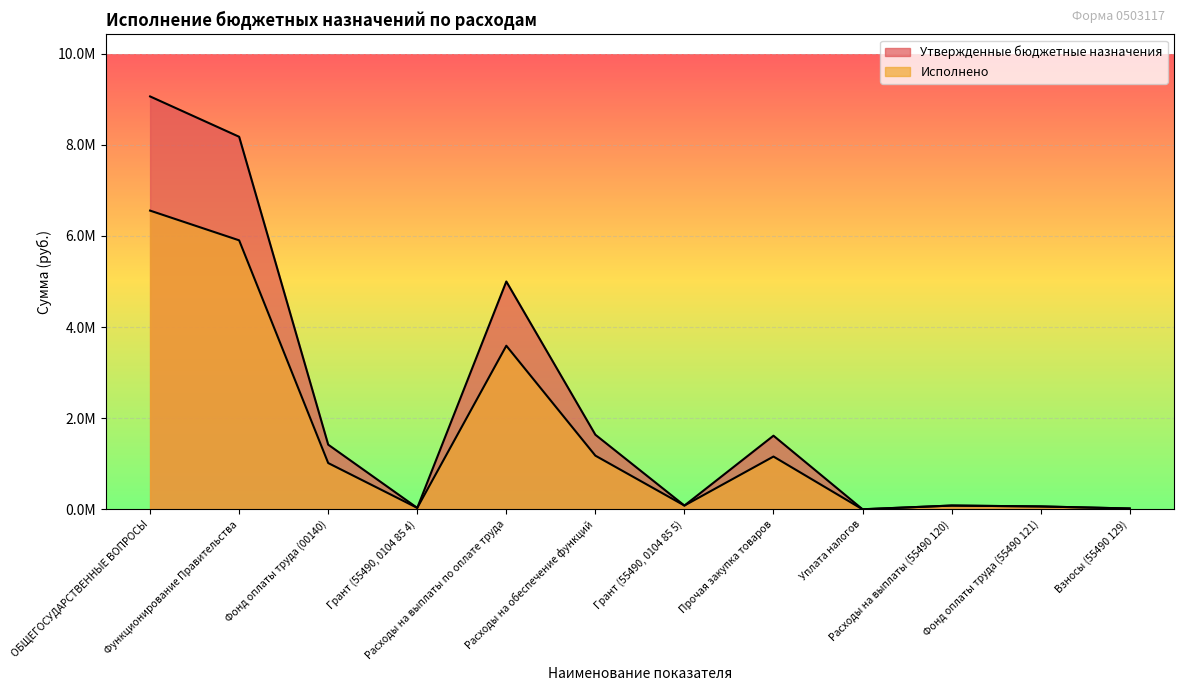

Where does the Утвержденные бюджетные назначения series first go above 1420000?

ОБЩЕГОСУДАРСТВЕННЫЕ ВОПРОСЫ